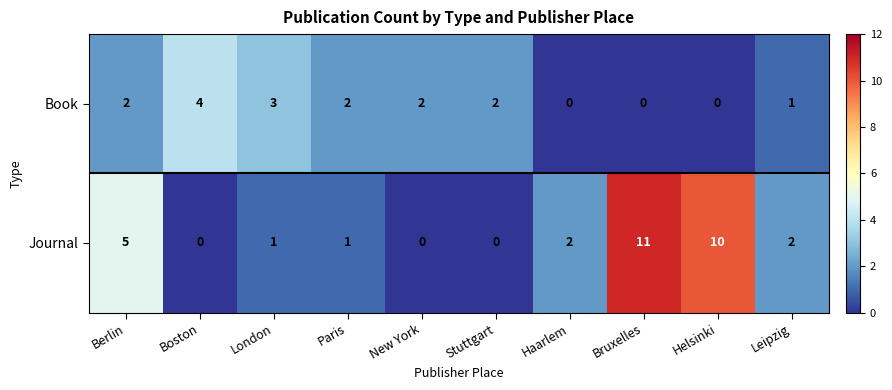

At which category is the sum across all series the highest?

Bruxelles